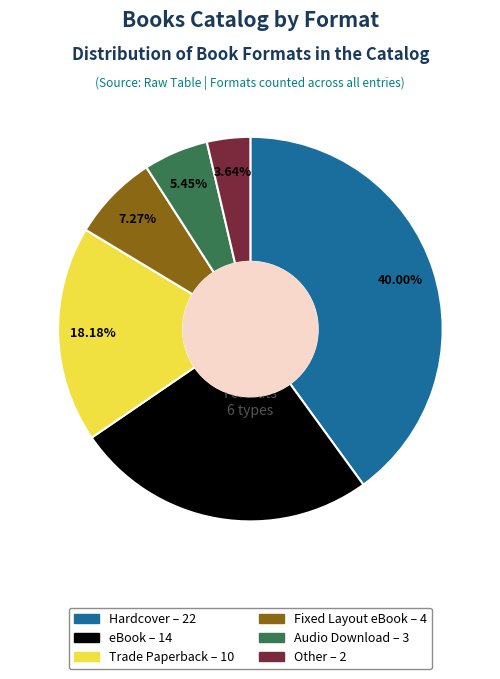

True or false: Trade Paperback accounts for 18% of the total.

True